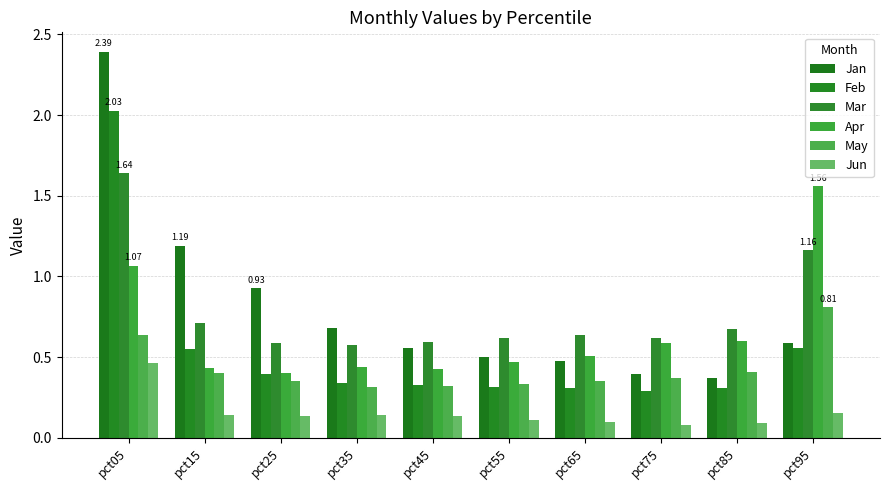

Is it true that Jun equals 0.2 at pct55?

False